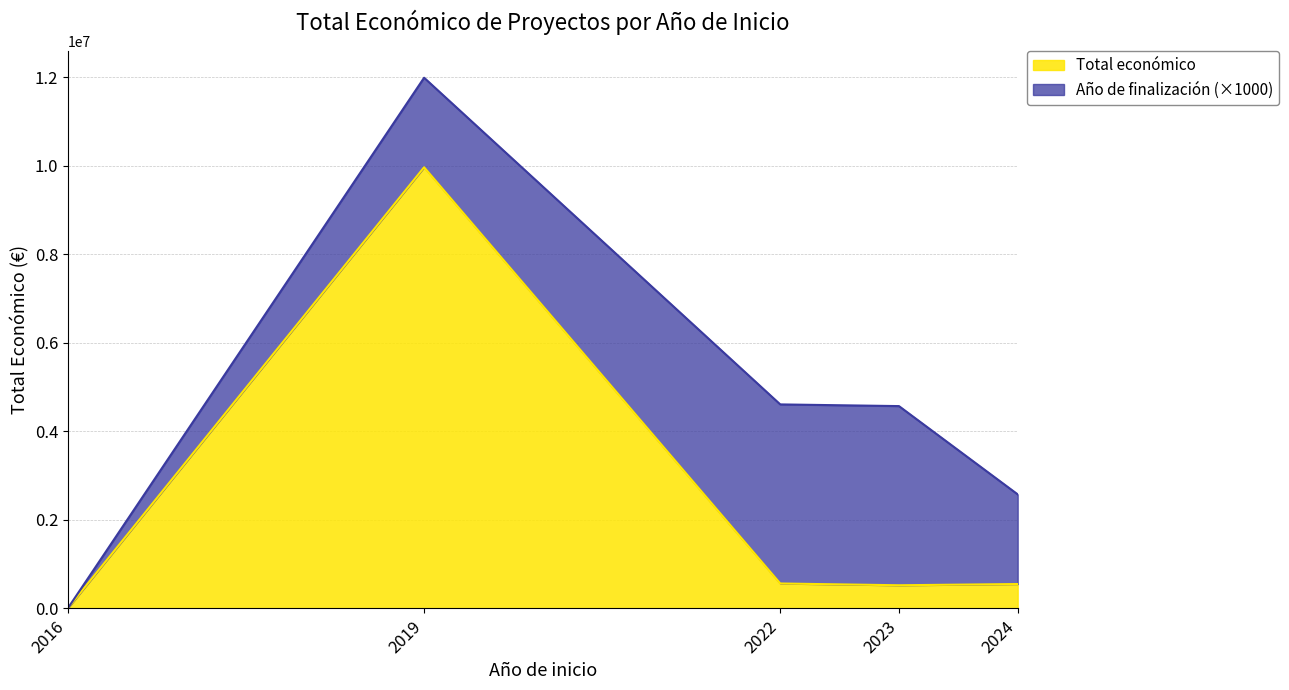

True or false: Total económico and Año de finalización cross at least once.

False